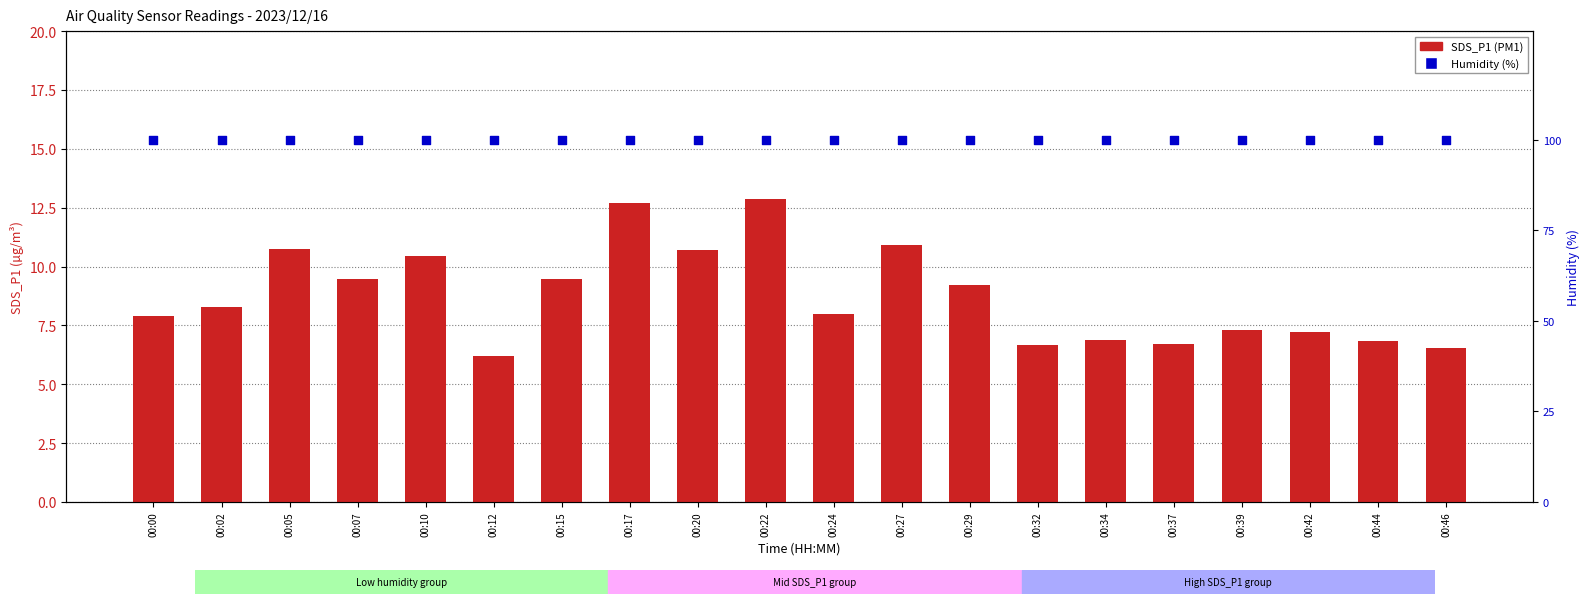

What is the total value across all series at 00:46?

106.5